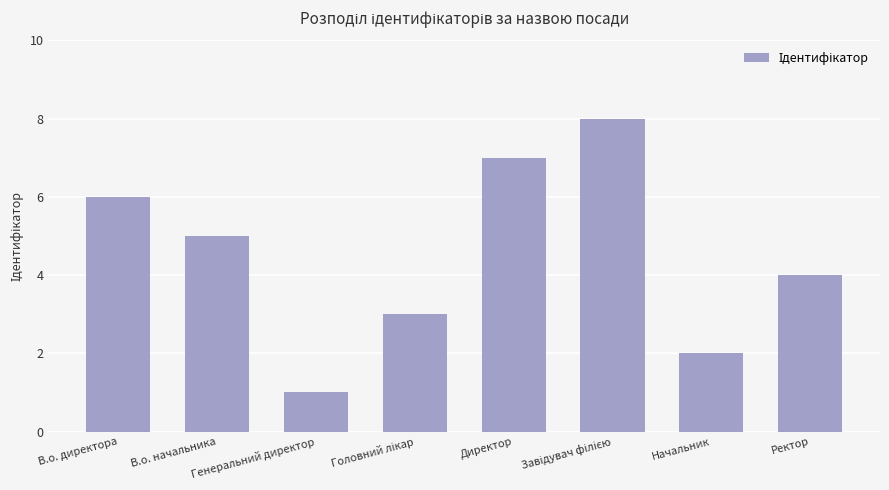

Reading left to right, extract all data points from this chart.

6	5	1	3	7	8	2	4